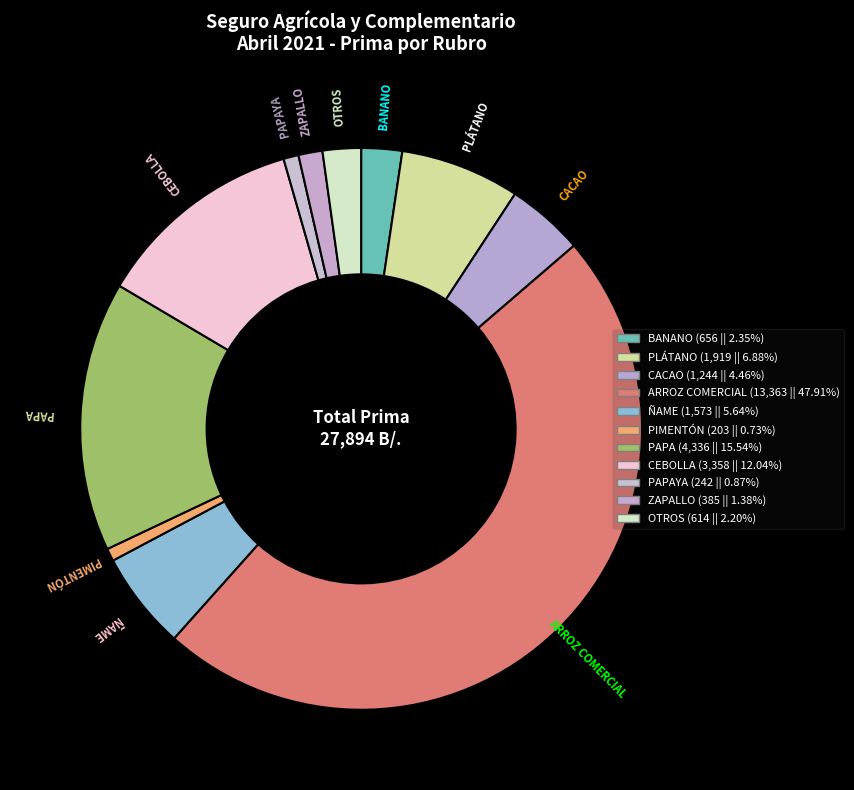

Does any single category account for the majority?

No